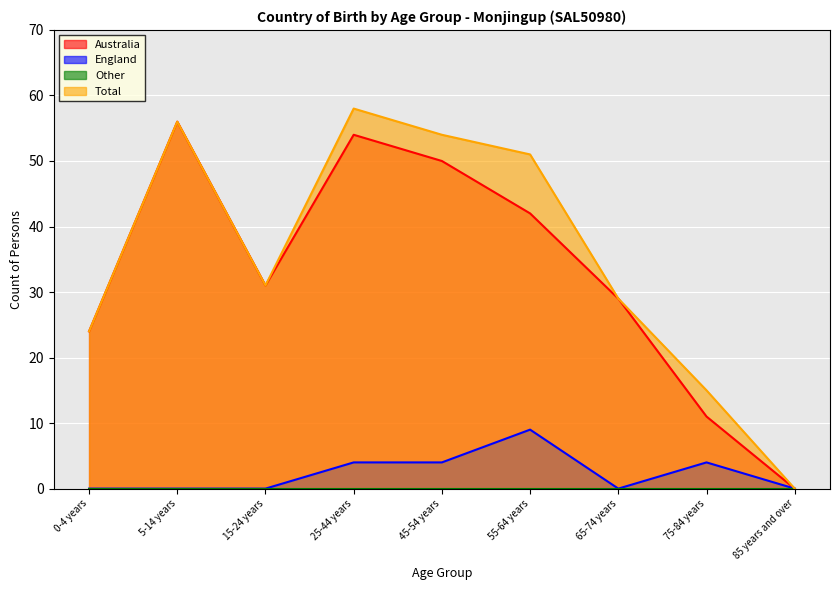

True or false: Australia and England cross at least once.

False